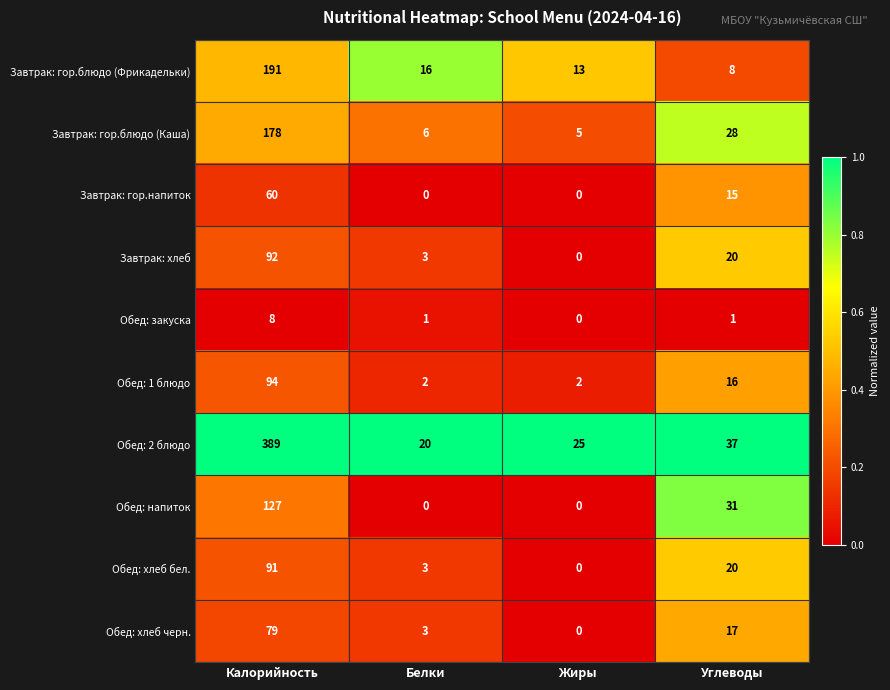

Which series has the widest spread of values?

Обед: 2 блюдо